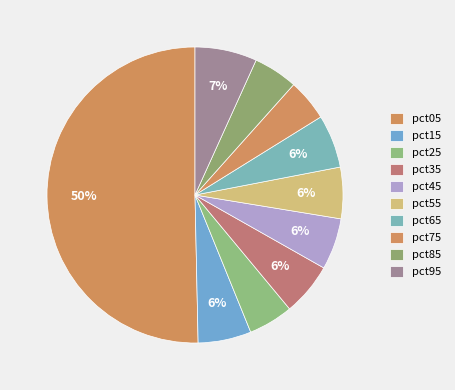

True or false: pct85 accounts for 14% of the total.

False